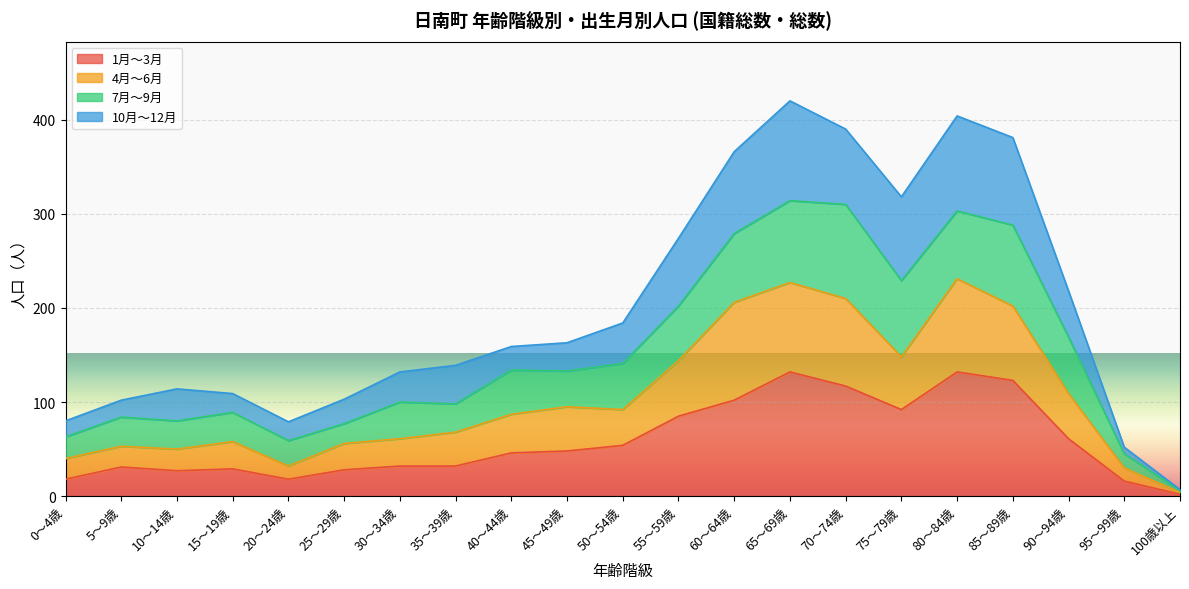

True or false: 1月～3月 has a value of 92 at 75～79歳.

True